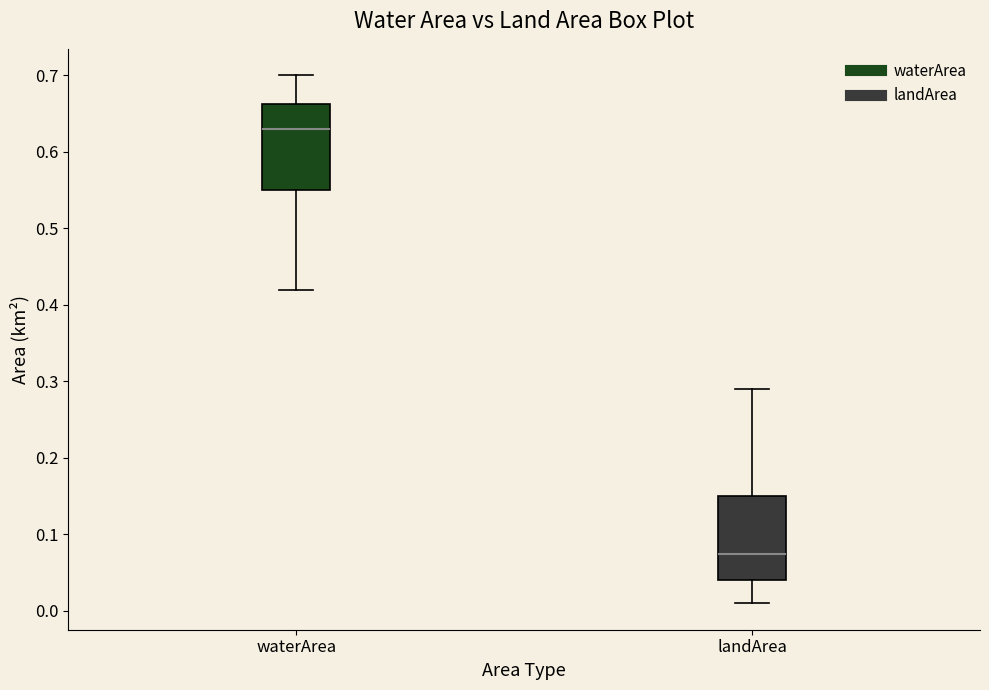

Which box has the highest median line?

waterArea